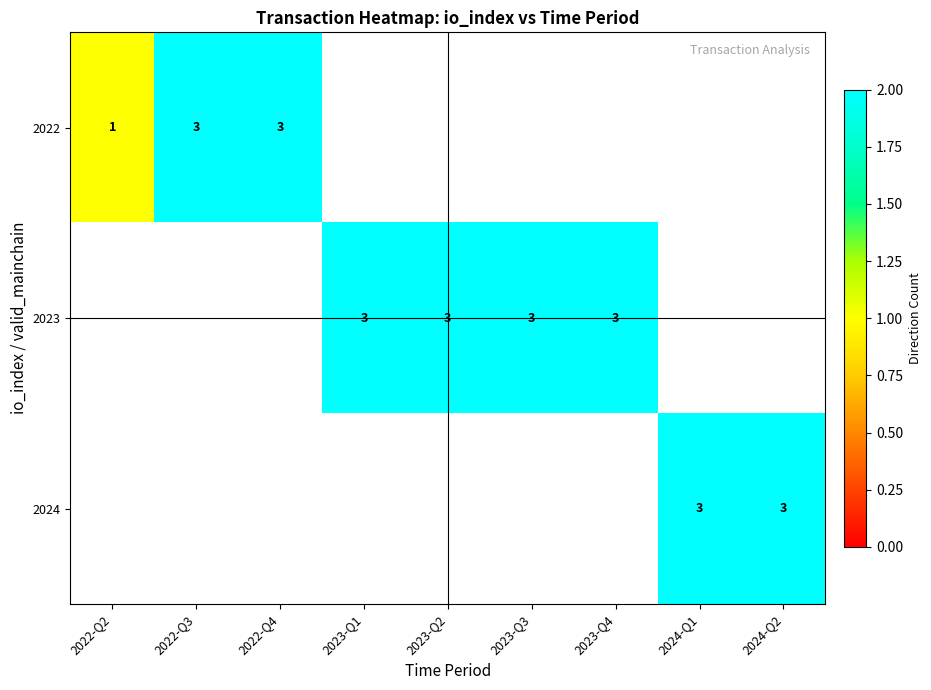

How many categories are shown in the chart?

9